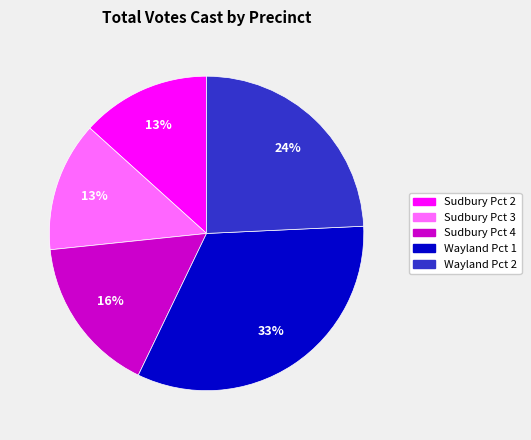

Approximately how many times larger is the value at Sudbury Pct 3 compared to Sudbury Pct 4?

0.8